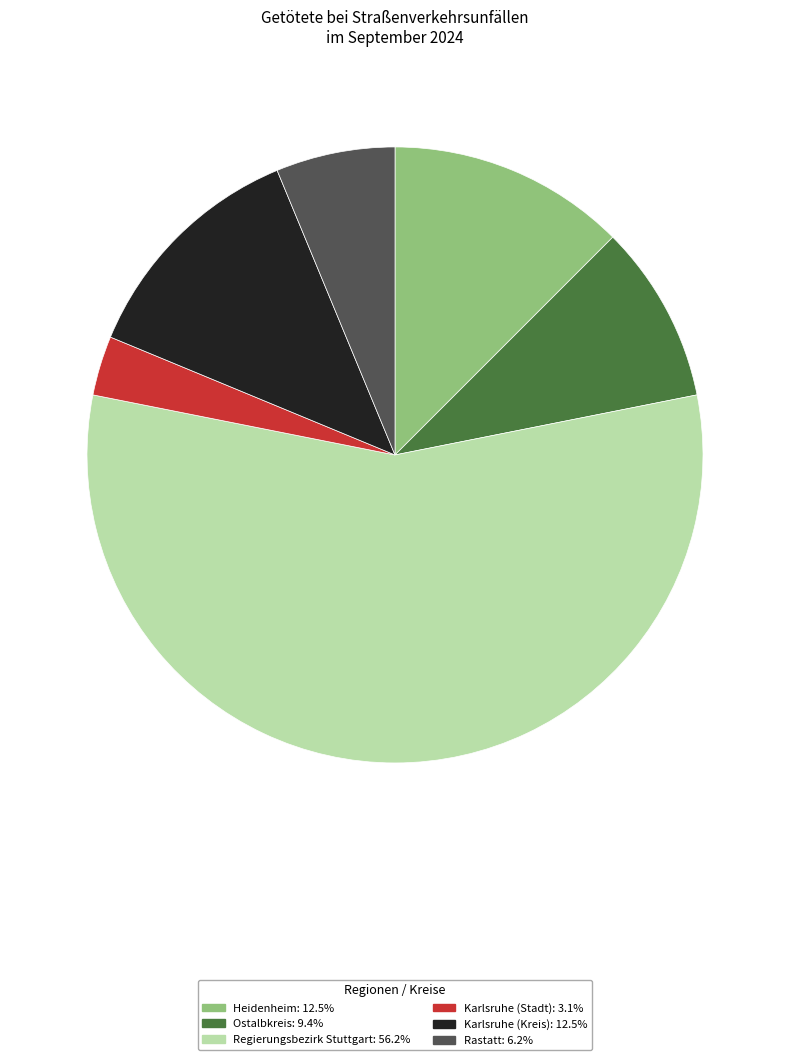

Does any single category account for the majority?

Yes